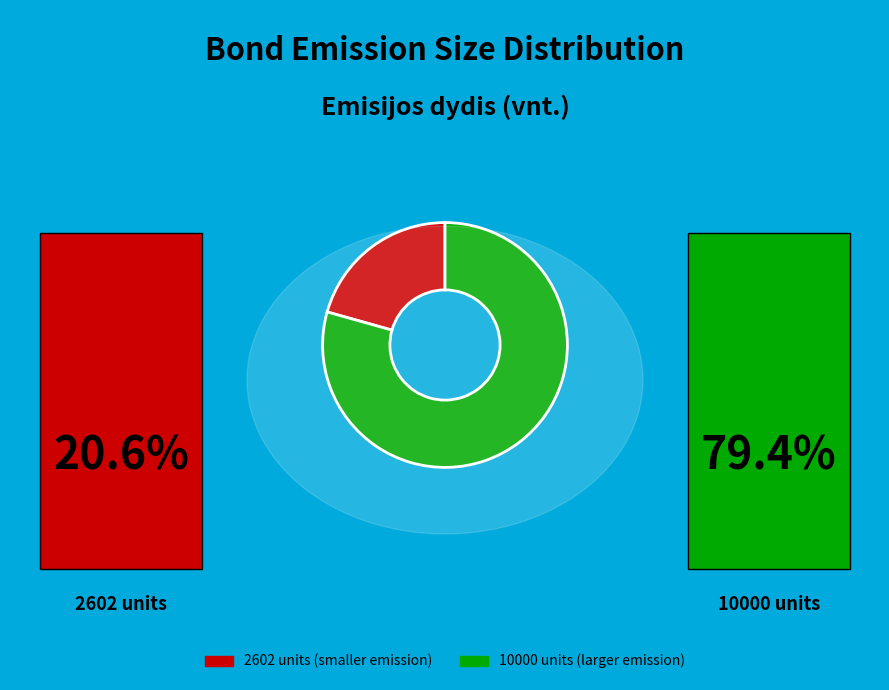

True or false: 2602 accounts for 14% of the total.

False